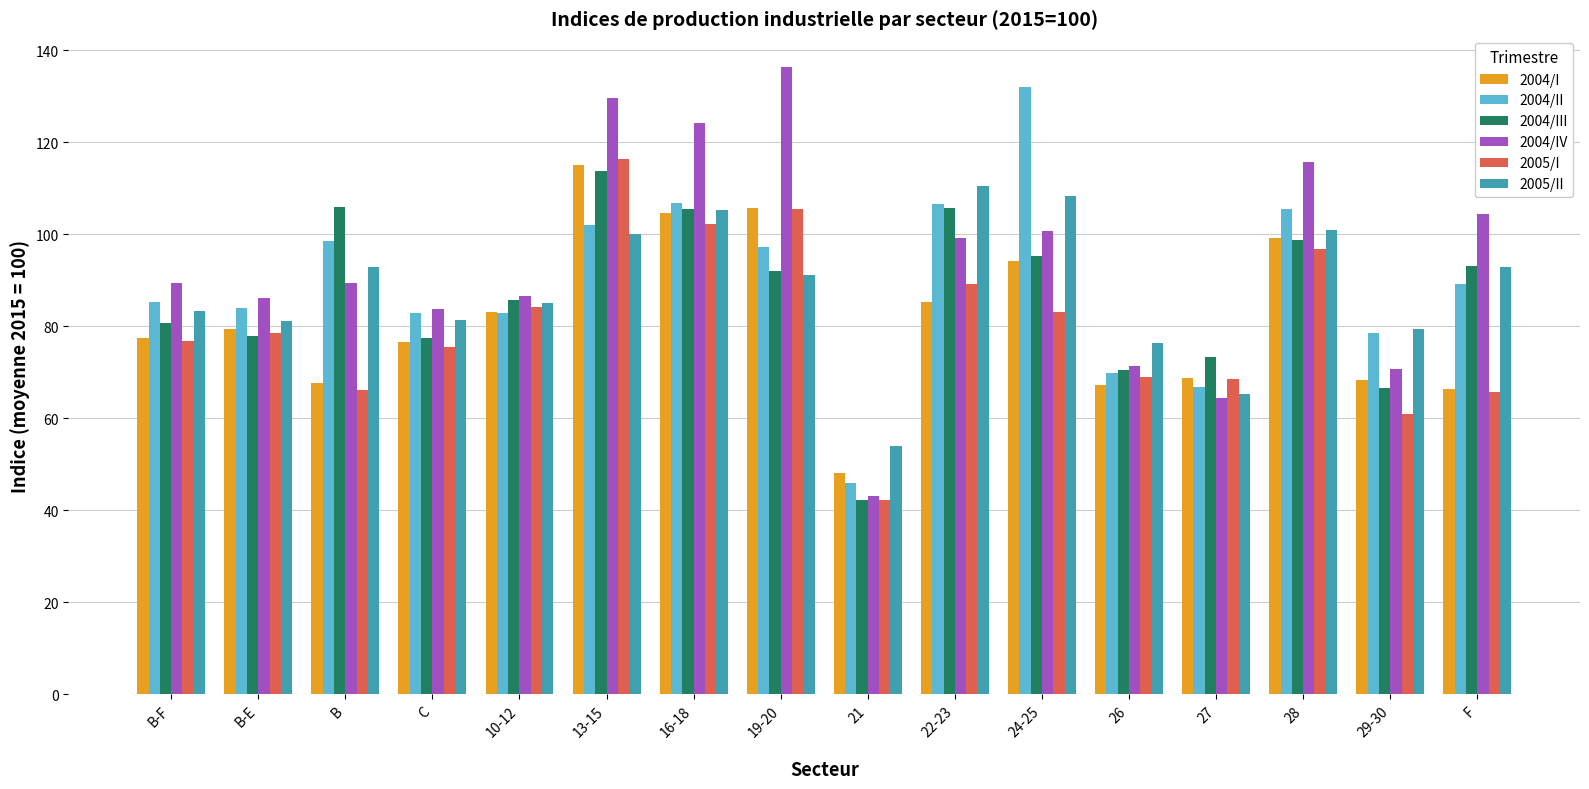

Where does the 2004/II series first go above 89?

B